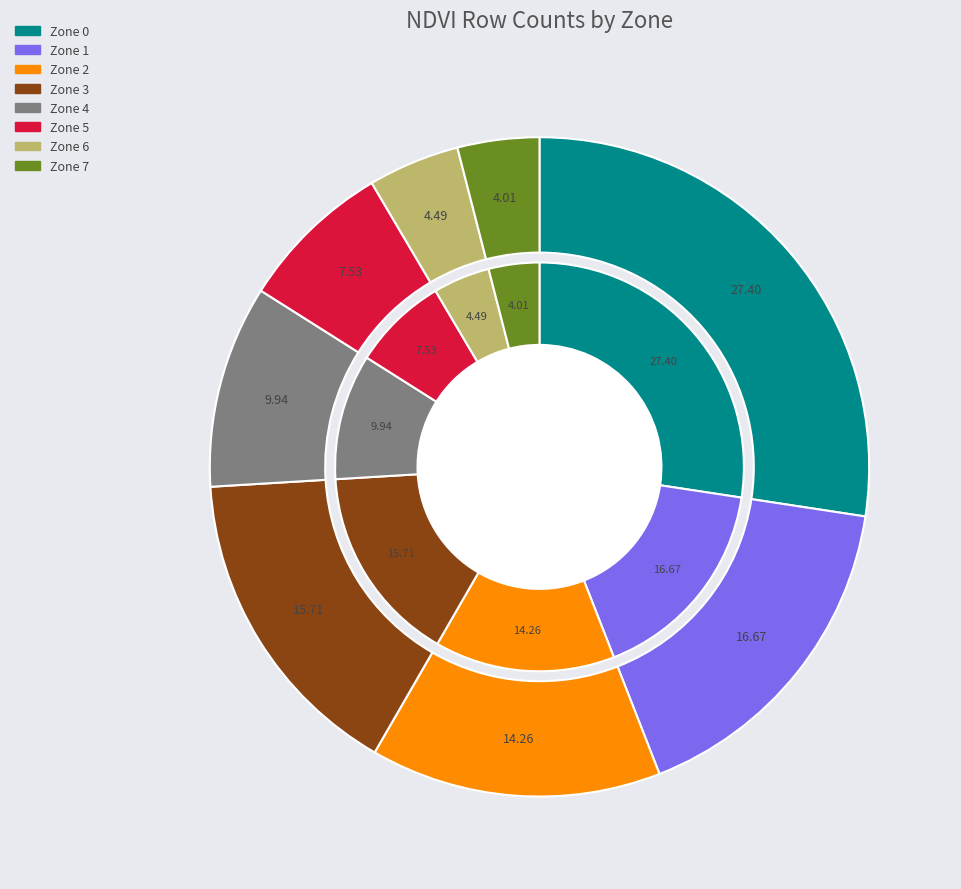

To the nearest percent, what is the difference between the largest and smallest slice percentages?

23%